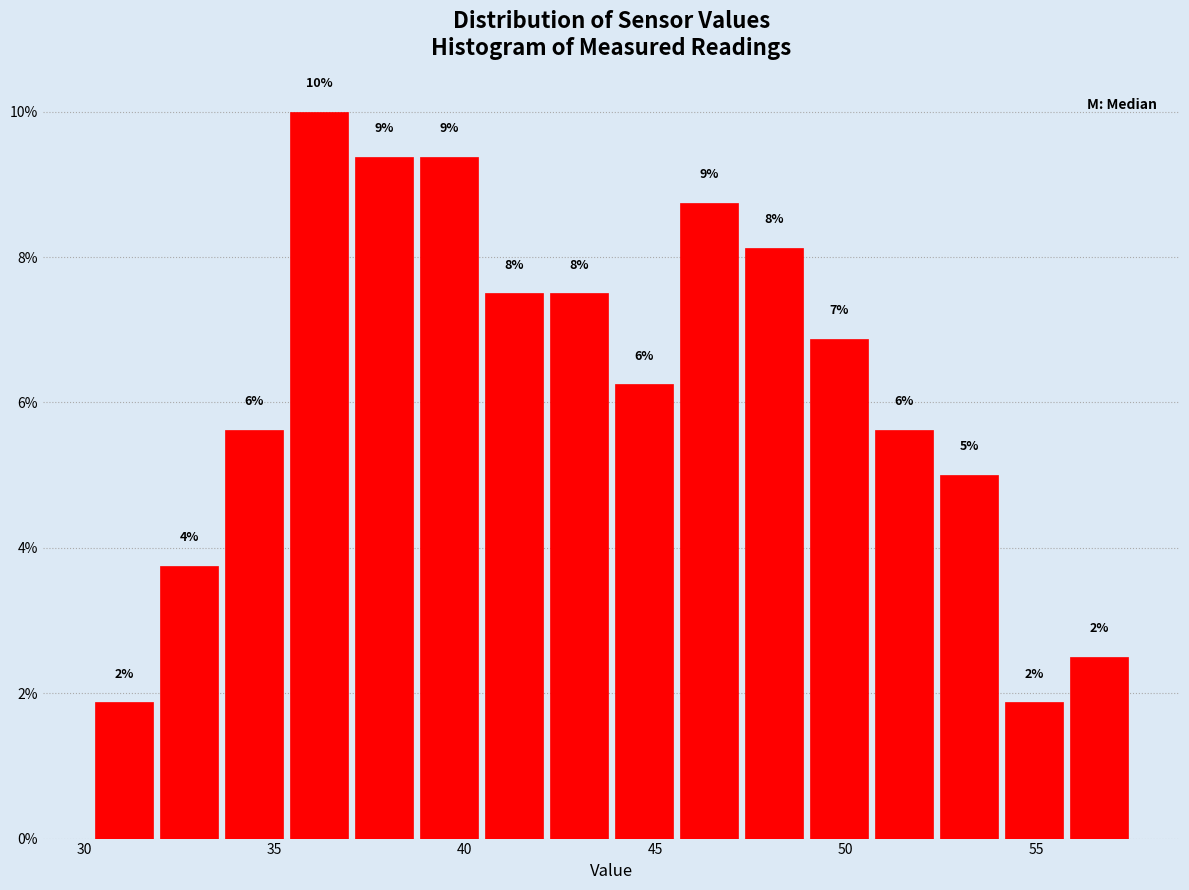

Around what value on the x-axis is the tallest bar? Give the approximate position of its centre, as read against the axis.

36.0